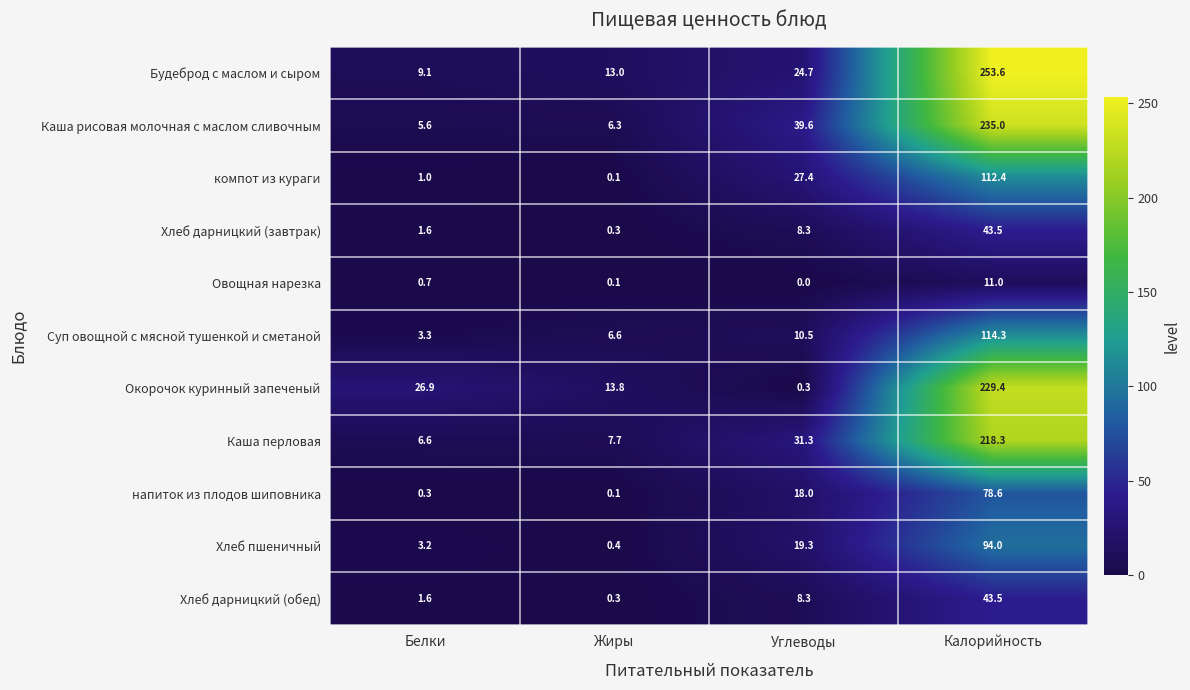

What is the difference between the second highest and second lowest values in the Хлеб пшеничный series?

16.1